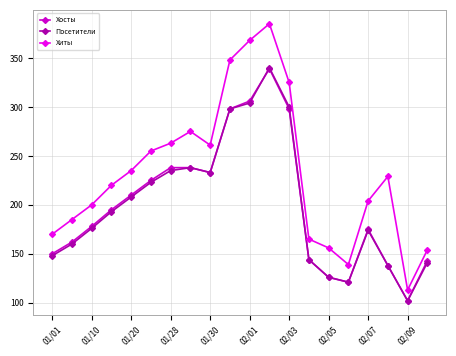

True or false: Хиты has more than 0 points higher than both neighbors.

True